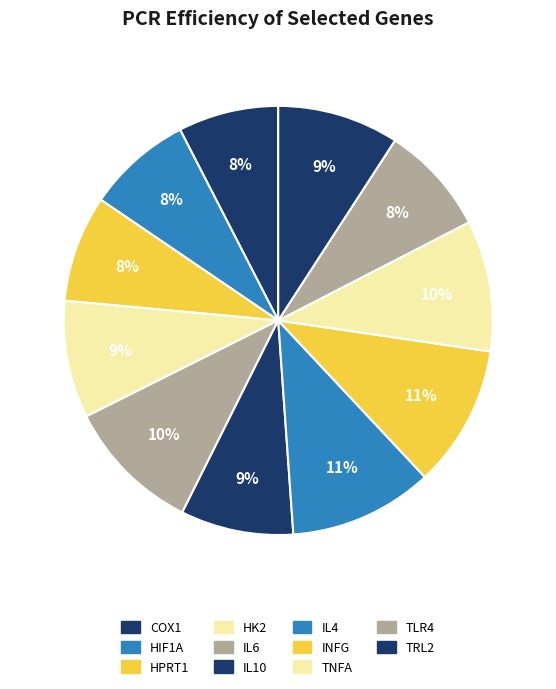

Rank the categories by value from lowest to highest.

COX1, HIF1A, HPRT1, TLR4, IL10, HK2, TRL2, TNFA, IL6, INFG, IL4